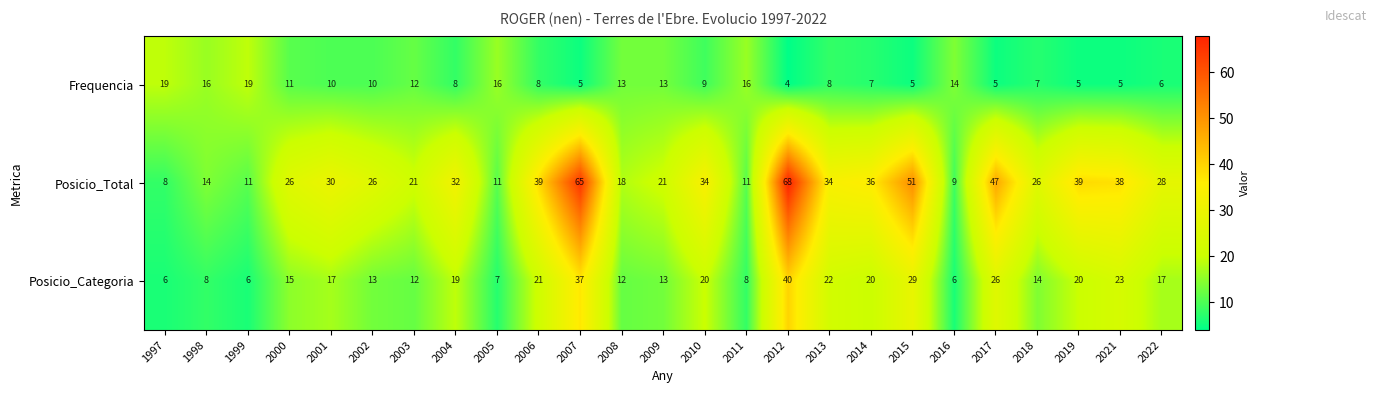

How many categories are shown in the chart?

25